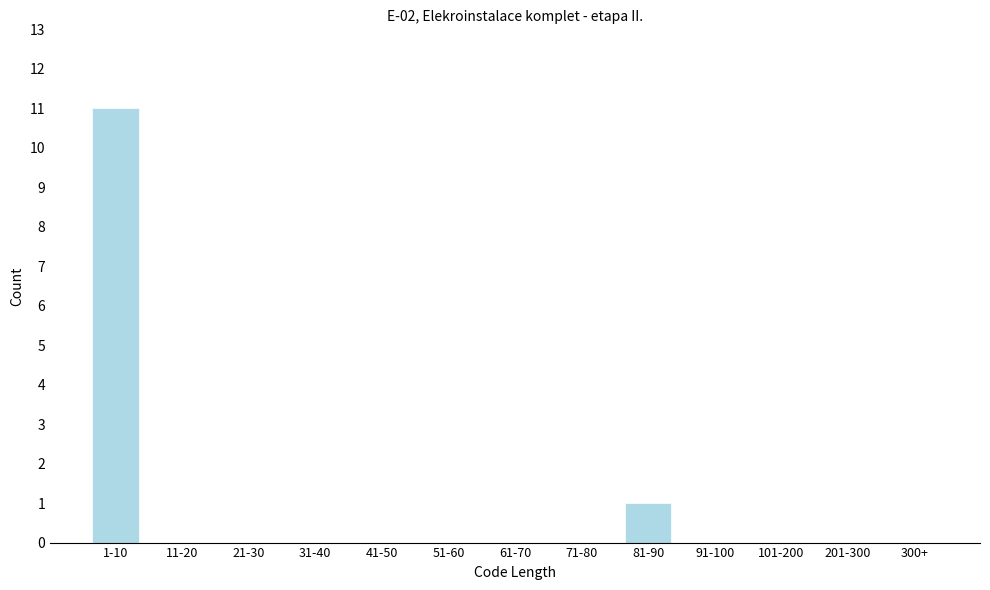

Reading left to right, what are all the values shown in this chart?

1-10=11	11-20=0	21-30=0	31-40=0	41-50=0	51-60=0	61-70=0	71-80=0	81-90=1	91-100=0	101-200=0	201-300=0	300+=0